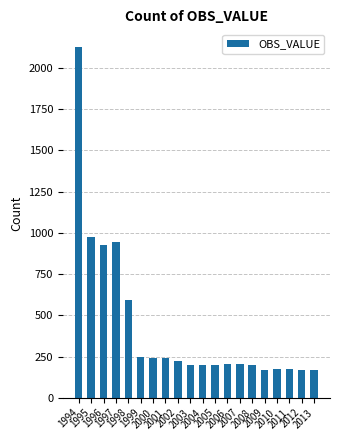

Which label corresponds to the largest value in the chart?

1994